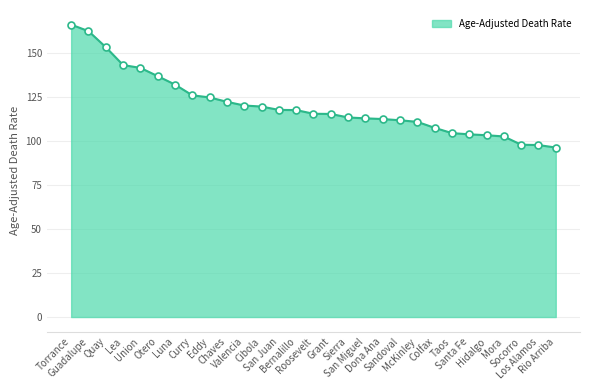

How many lines are shown in the chart?

1